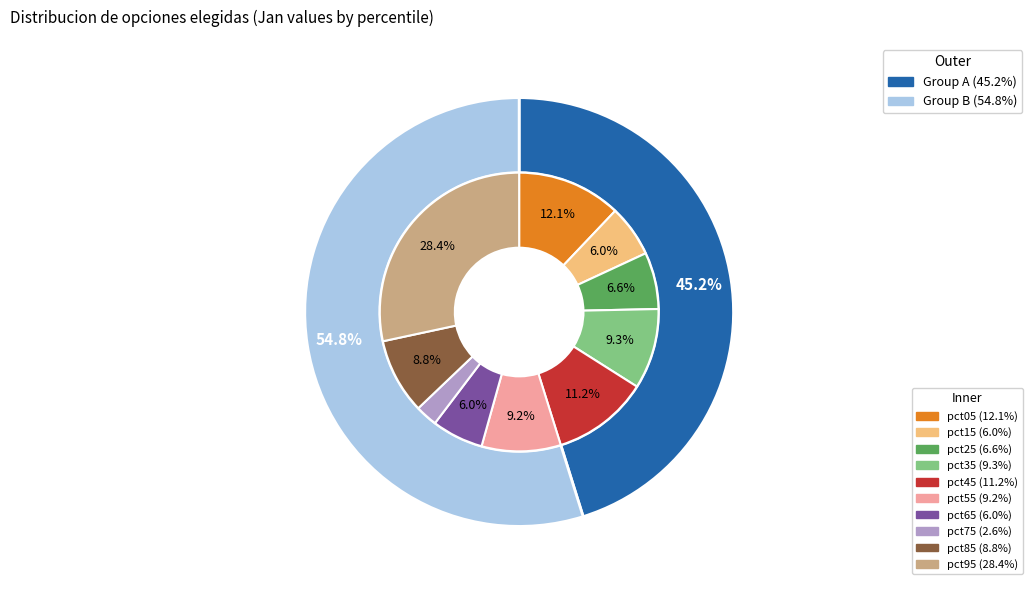

To the nearest percent, what is the difference between the largest and smallest slice percentages?

26%